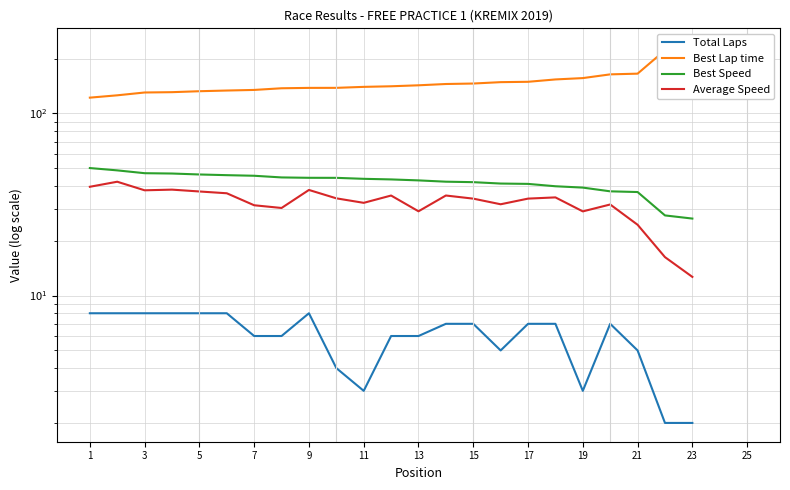

What is the lowest value of the Total Laps series?

2.0